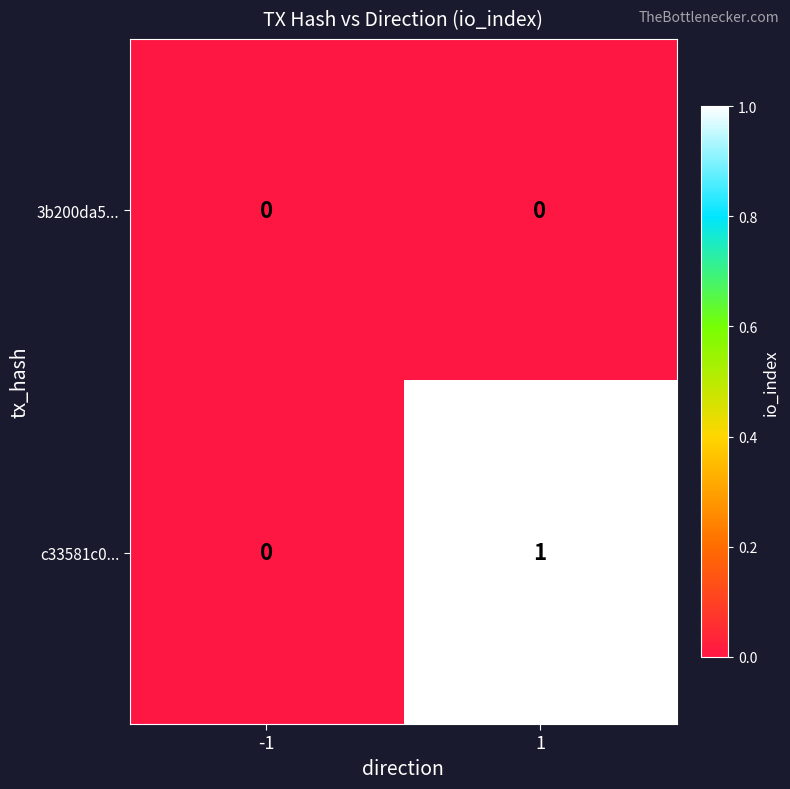

What is the maximum value shown in the chart?

1